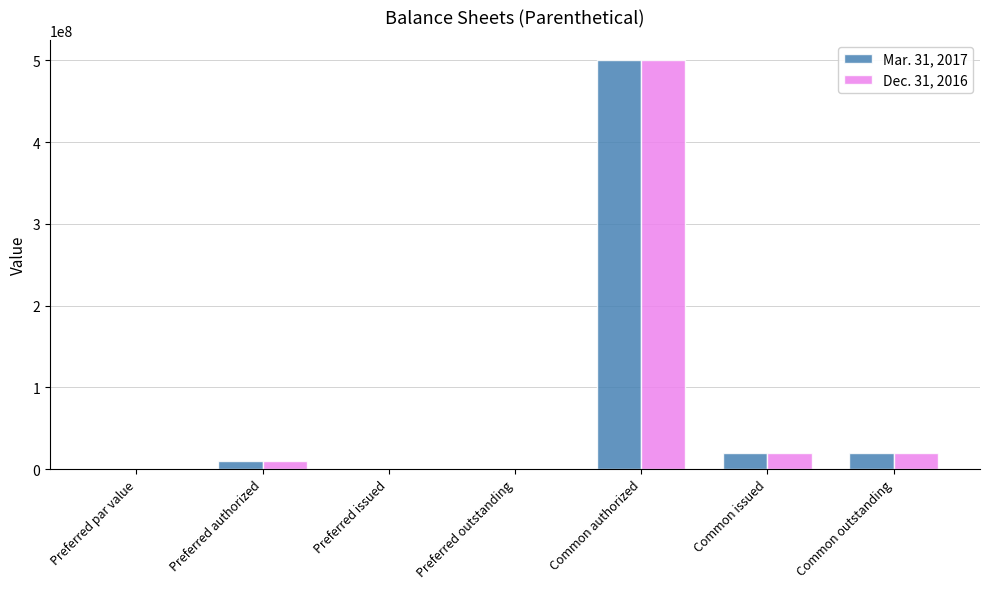

Which category has the highest value in the Dec. 31, 2016 series?

Common authorized